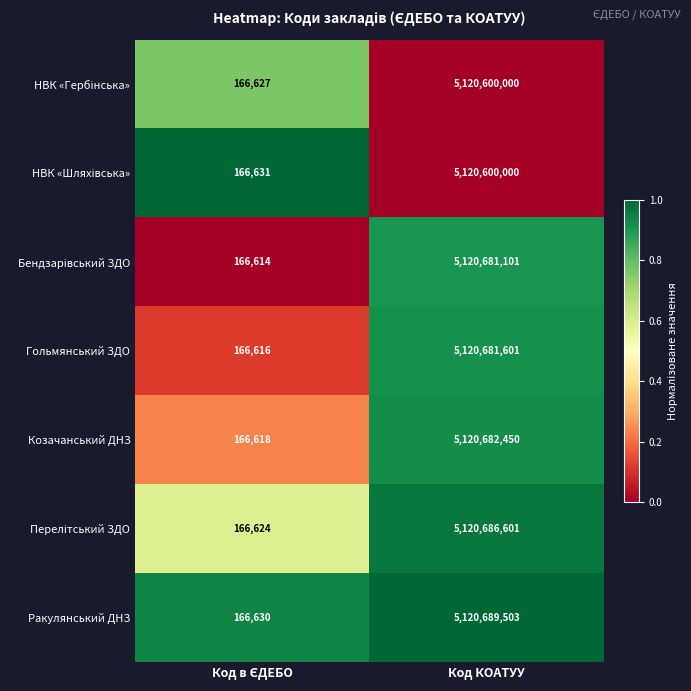

At which category is the sum across all series the highest?

Код КОАТУУ